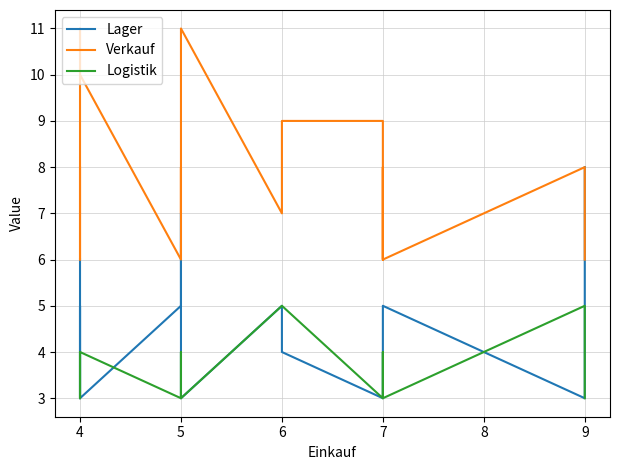

How many distinct data groups are displayed?

3